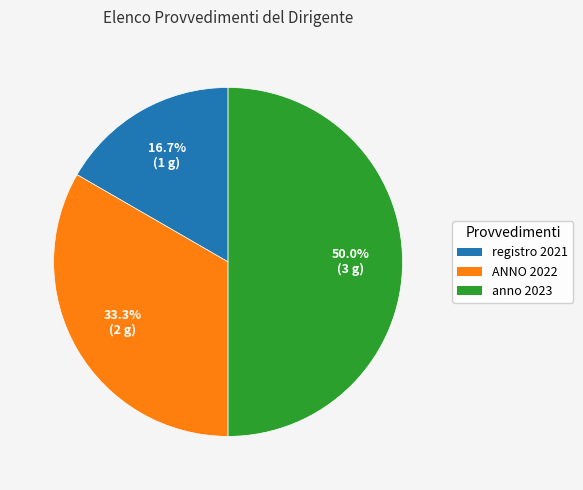

How many slices are in this pie chart?

3